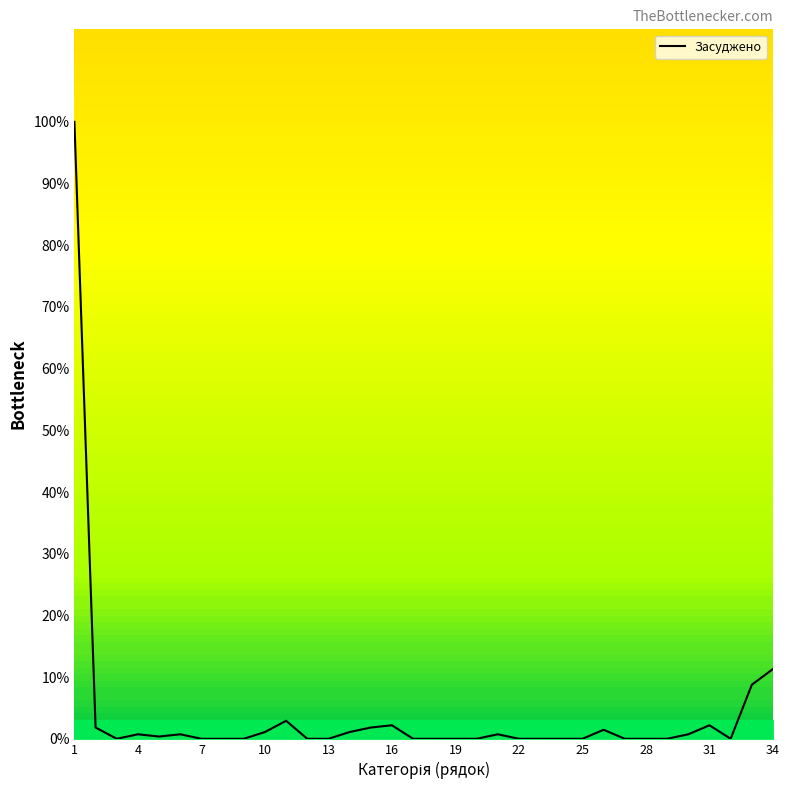

What is the maximum value shown in the chart?

100.0